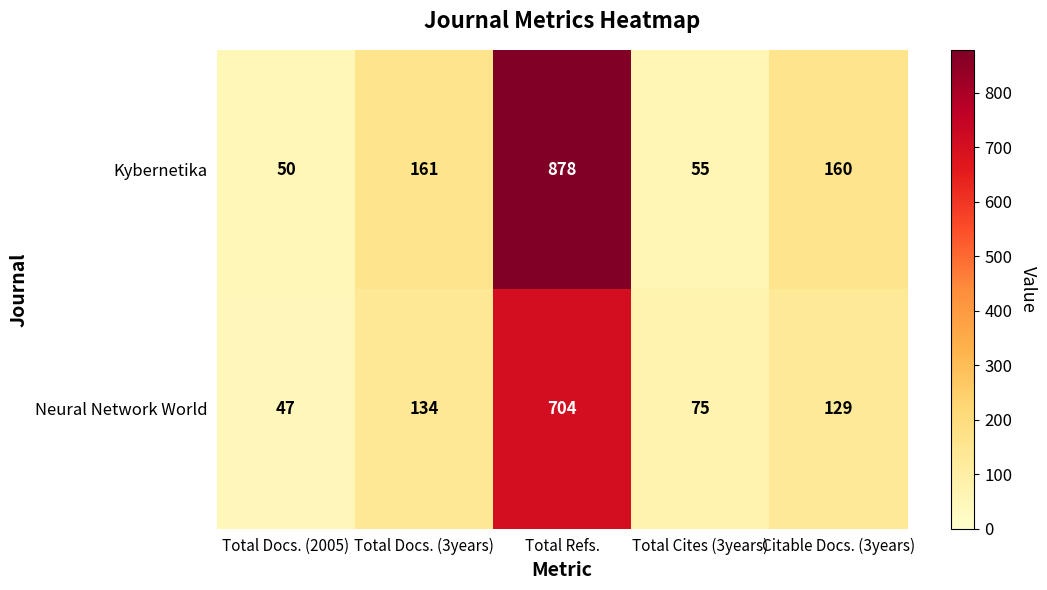

What is the smallest value displayed?

47